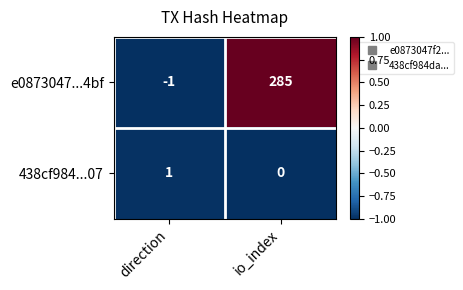

What is the spread (max minus min) of values at io_index?

285